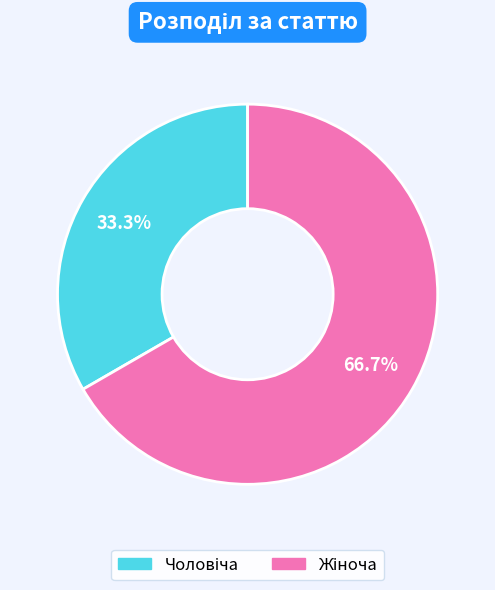

Is there any slice that represents more than half of the pie?

Yes